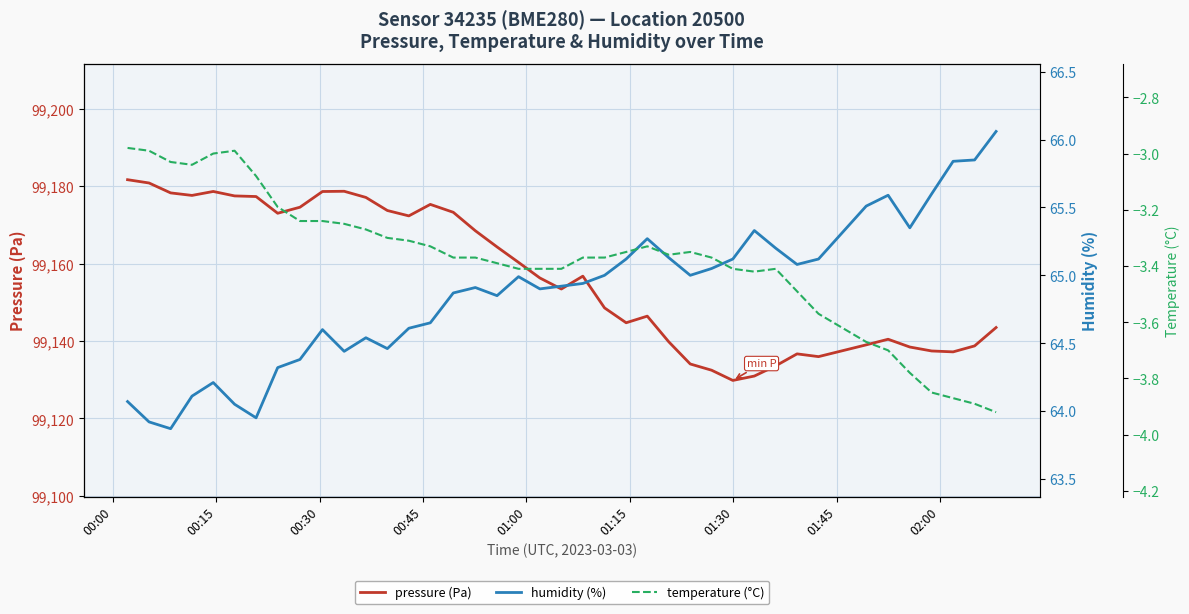

What are all the series names shown in the legend?

pressure (Pa), humidity (%), temperature (°C)